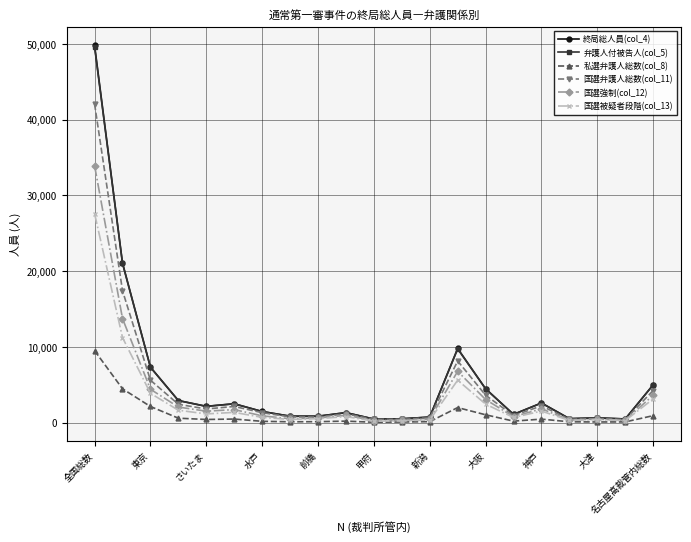

What is the greatest value displayed?

49811